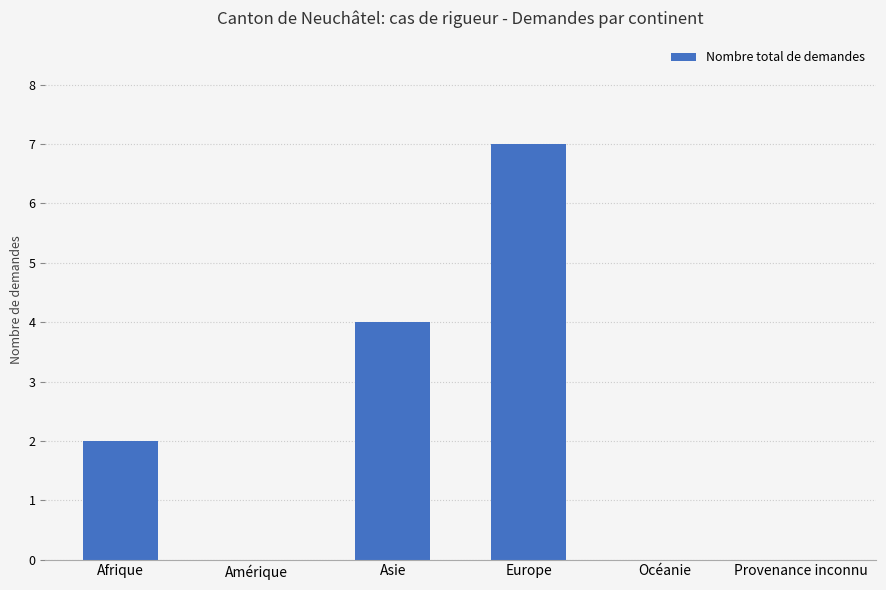

What is the maximum value shown in the chart?

7